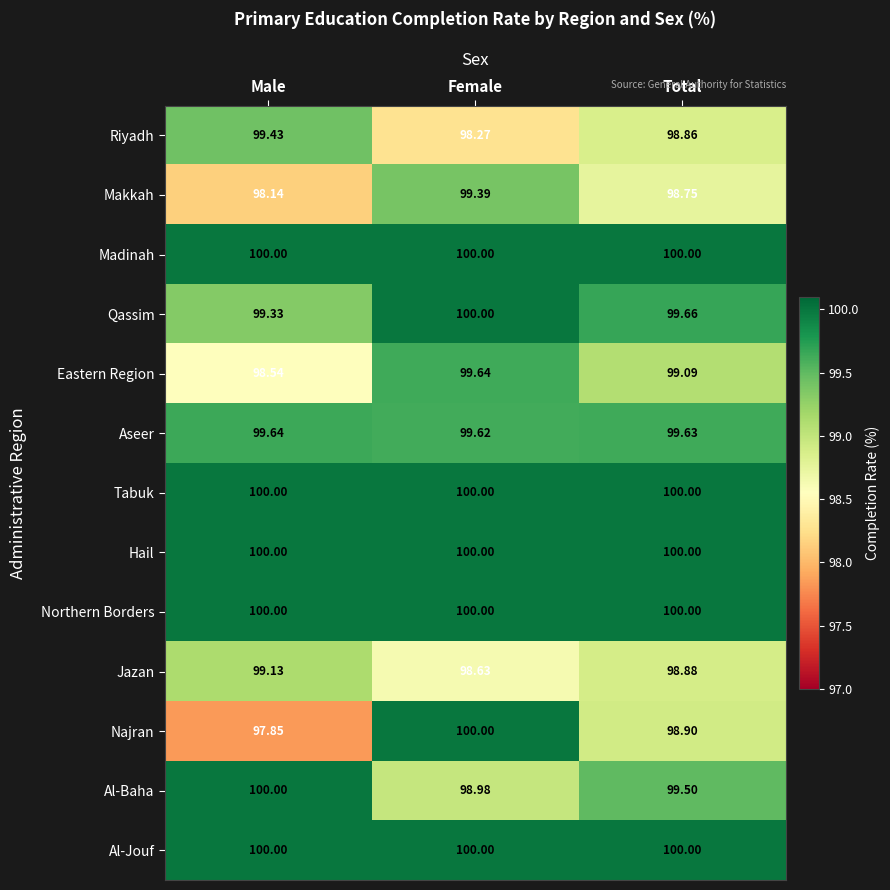

At which label does Najran reach its peak?

Female